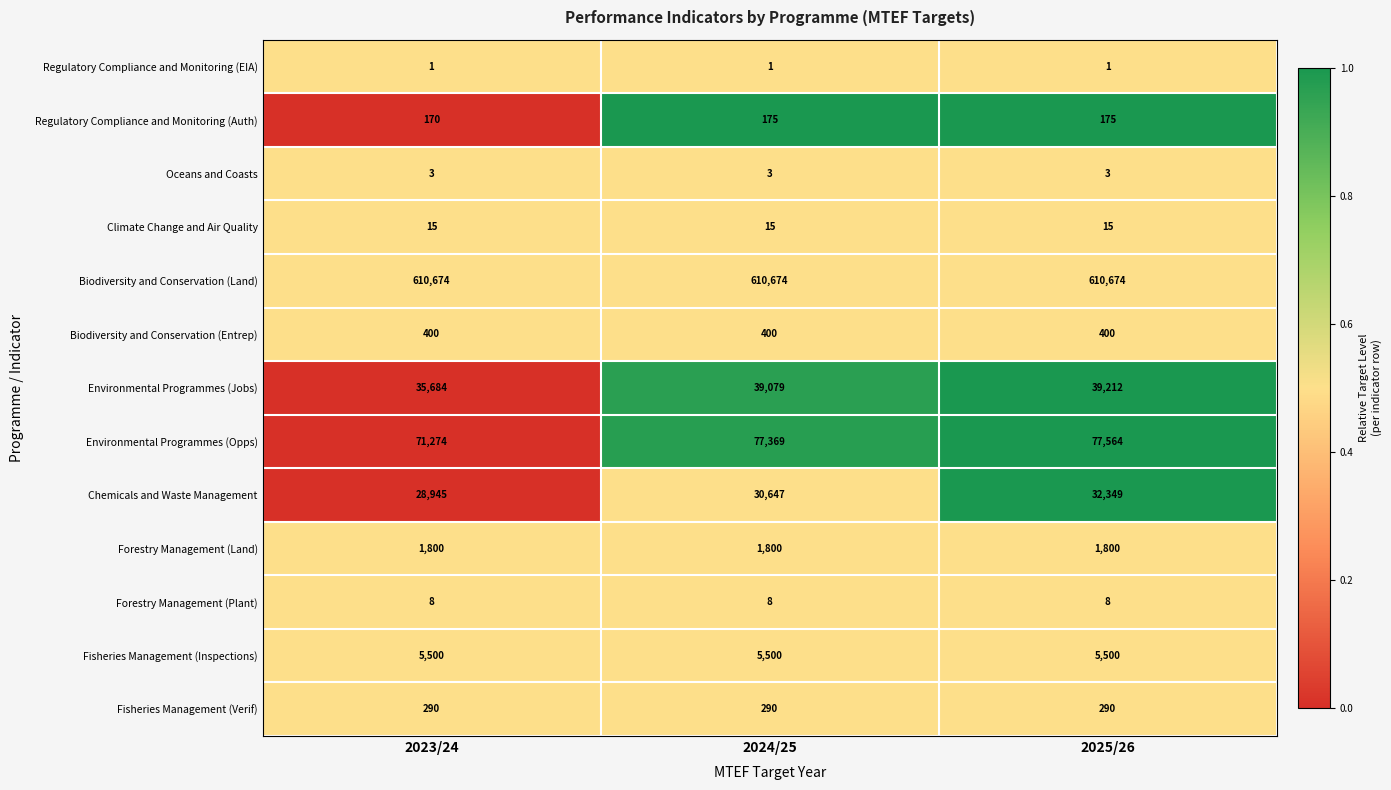

Is the value of Climate Change and Air Quality at 2024/25 greater than the value of Environmental Programmes (Jobs) at 2025/26?

No